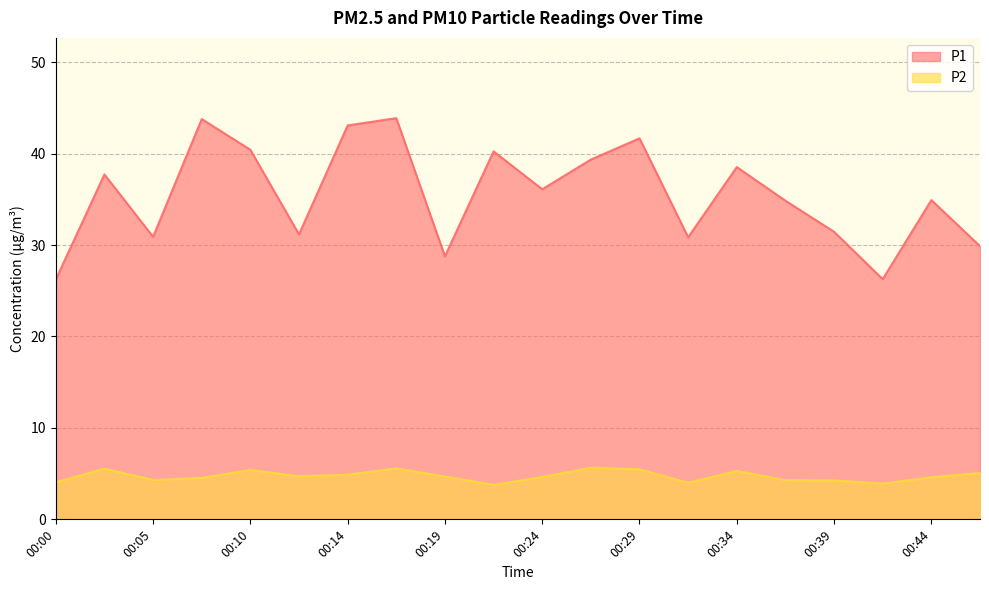

Which category has the highest value in the P1 series?

00:17